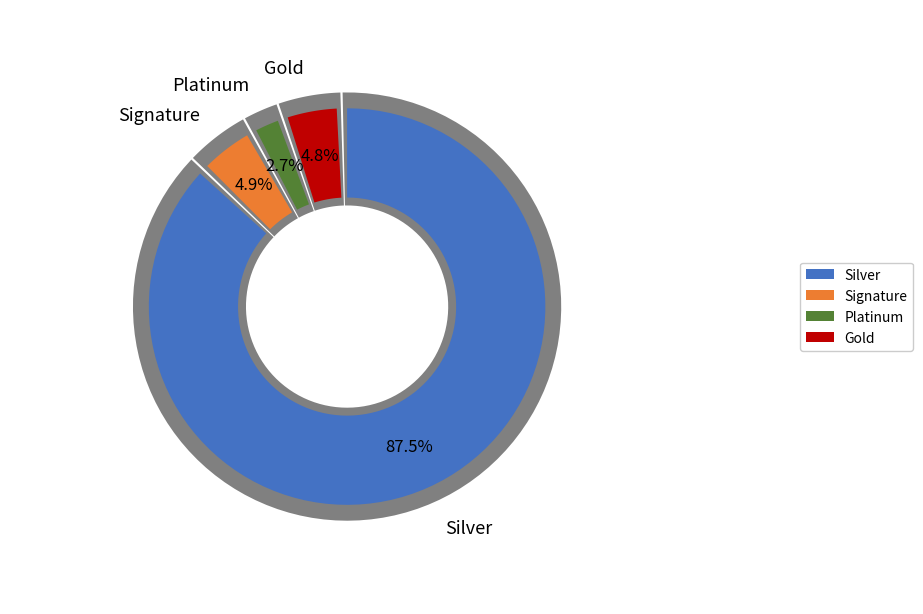

Is it true that 1360.75 is 12% of the pie?

False